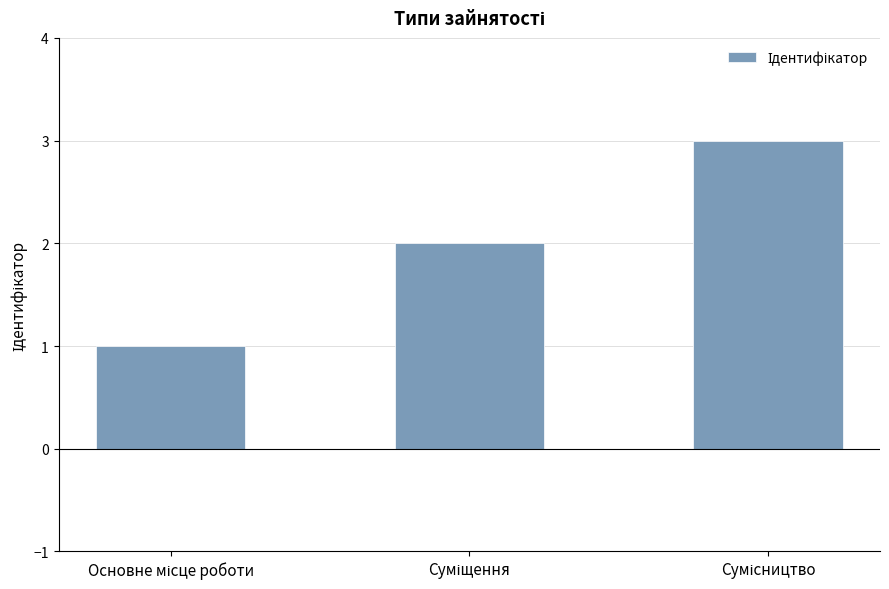

What is the maximum value shown in the chart?

3